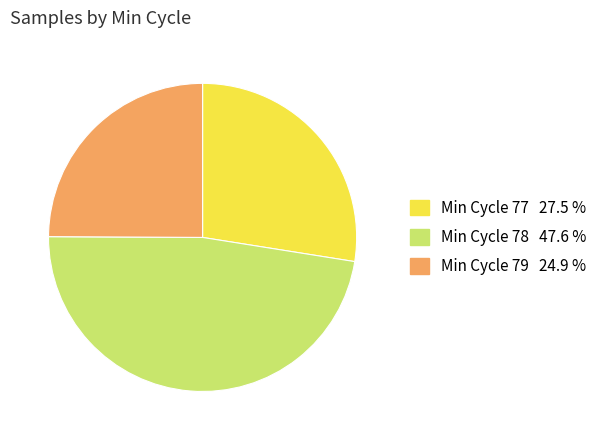

Is there a majority slice in this chart?

No